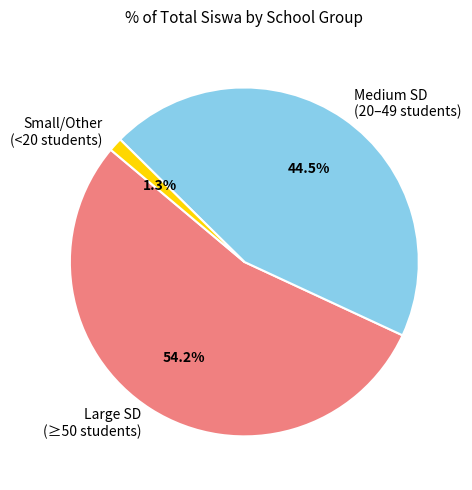

Rank the categories by value from highest to lowest.

Large SD (≥50 students), Medium SD (20–49 students), Small/Other (<20 students)